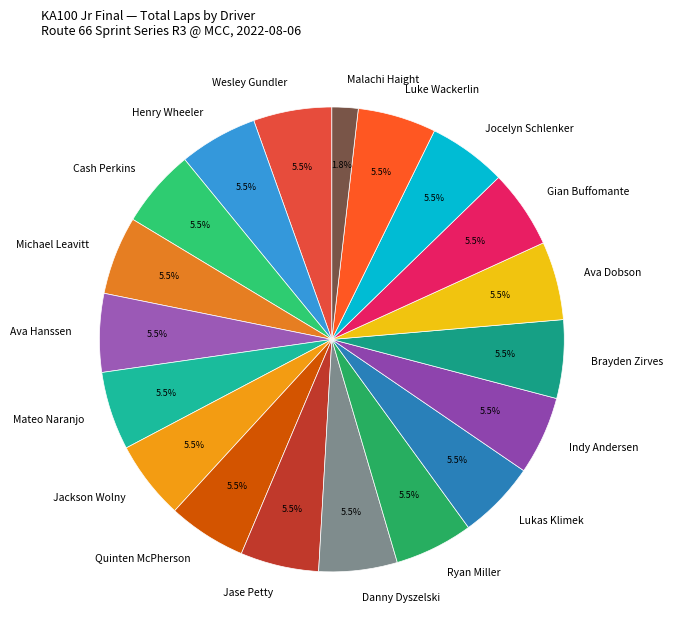

What percentage is NOT represented by Malachi Haight?

98.2%